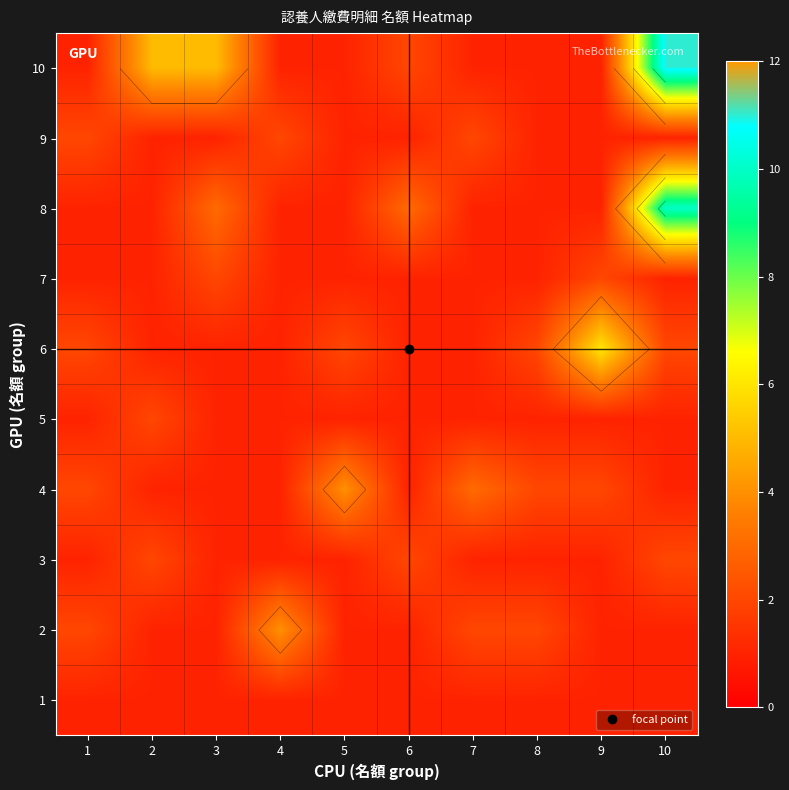

At which label does 5 reach its minimum?

1